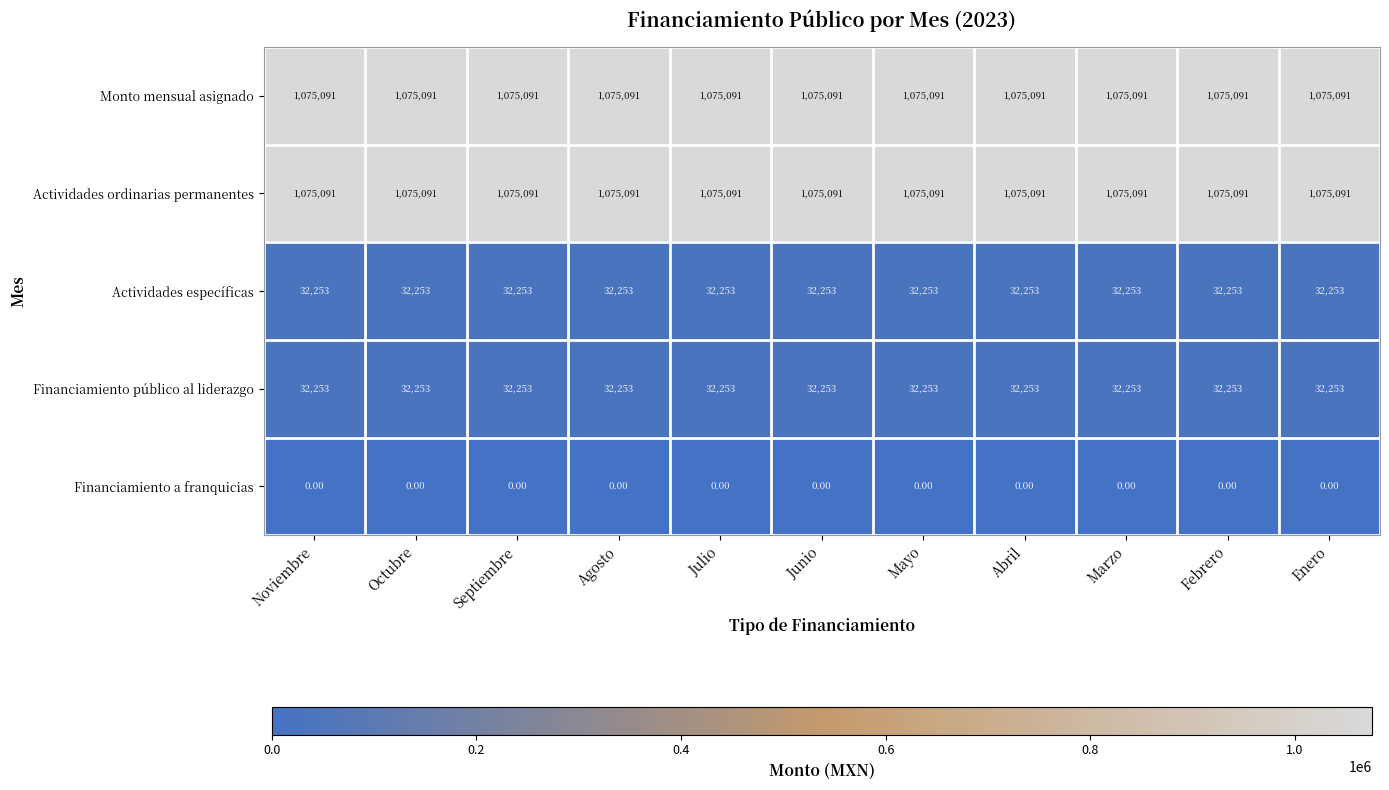

What is the total value across all series at Junio?

2214688